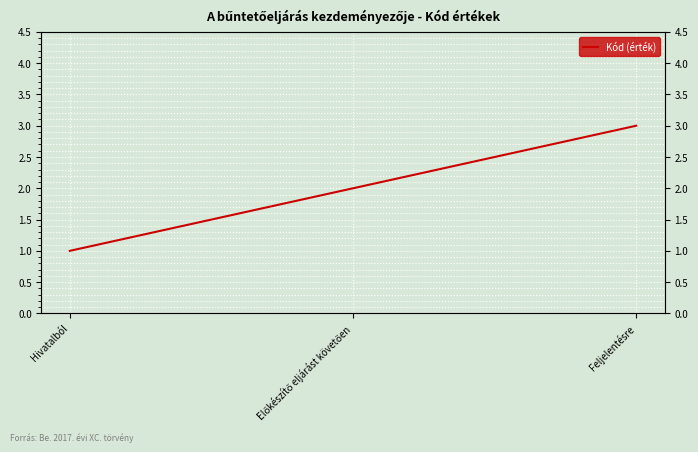

Where is the data nearest to the value 2?

Előkészítő eljárást követően